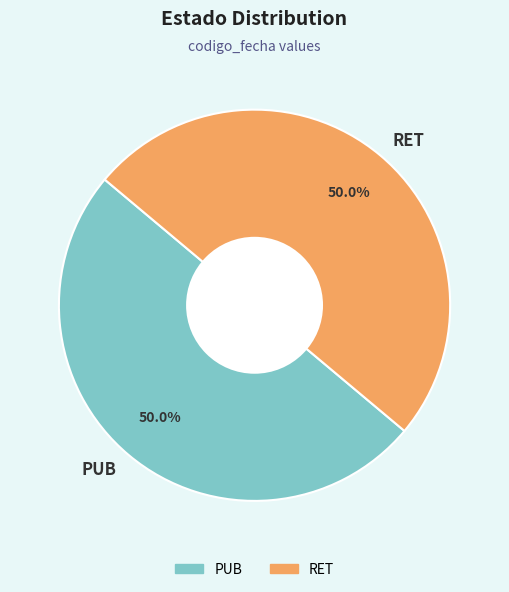

How much of the chart is everything except PUB?

50.0%